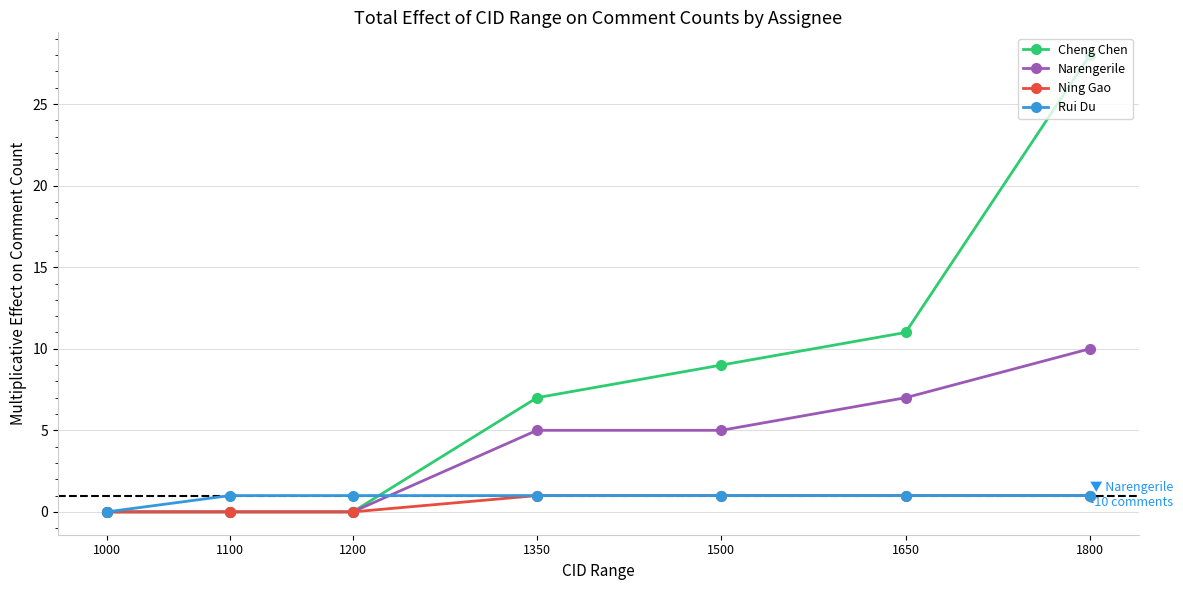

What is the difference between the highest and lowest values at 1800?

27